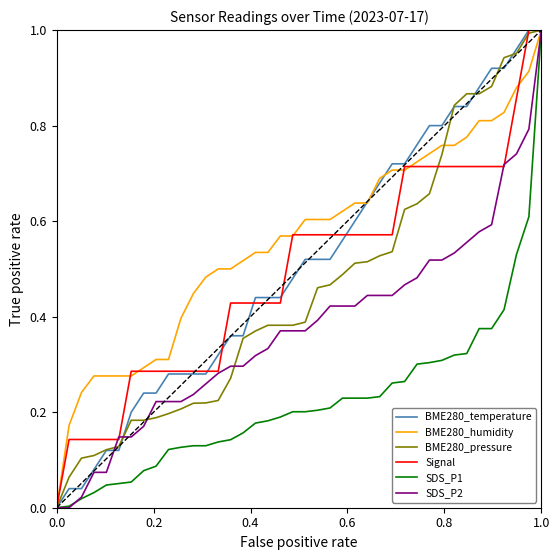

Which series has the largest total across all categories?

BME280_humidity